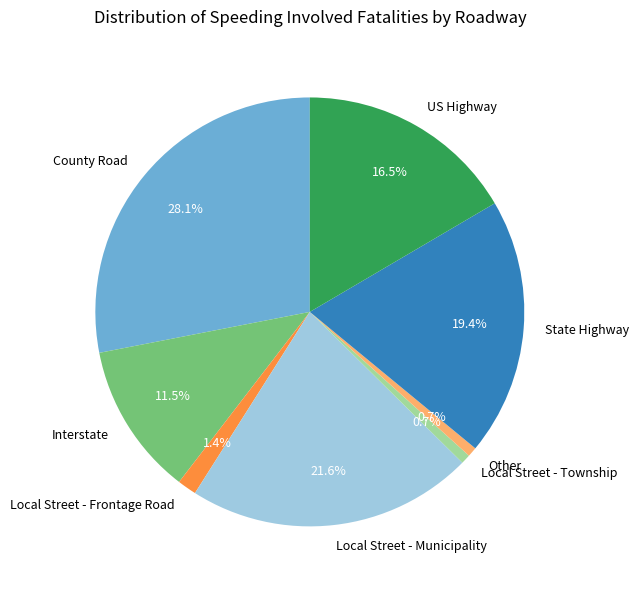

Is it true that Local Street - Frontage Road is 1% of the pie?

True